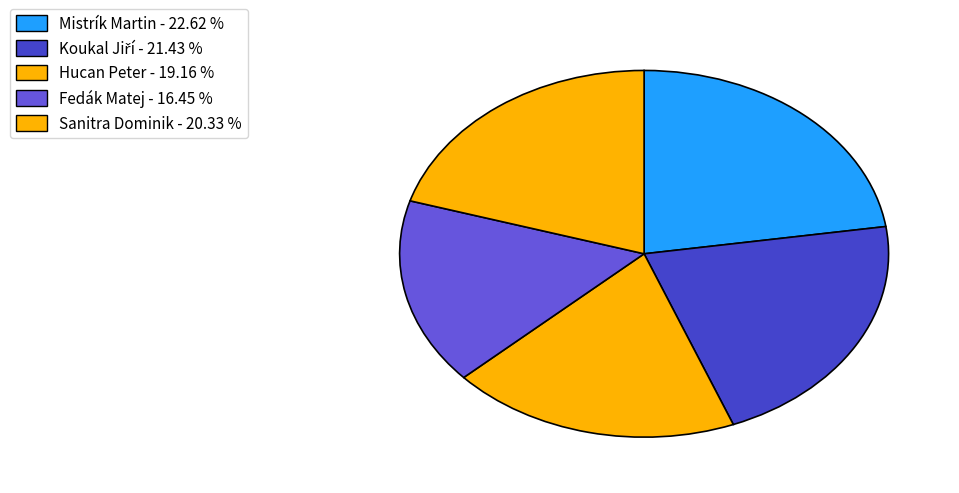

How many slices are in this pie chart?

5